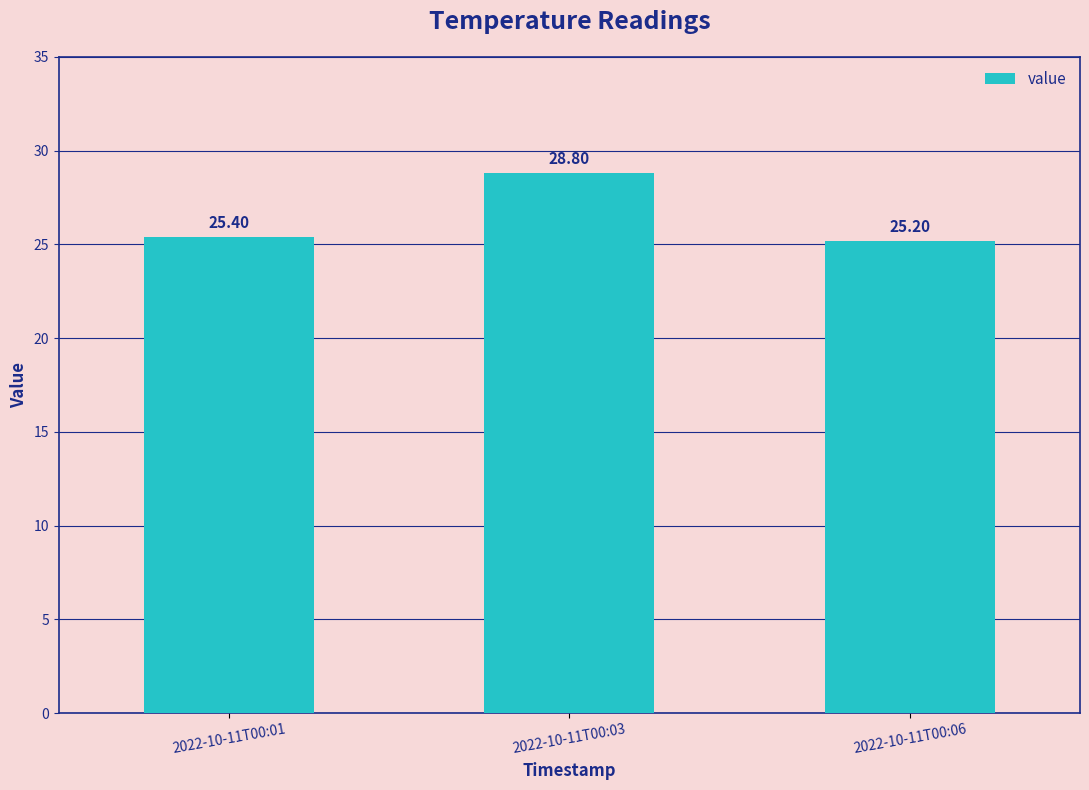

Is it true that the value at 2022-10-11T00:01 is 5.8?

False